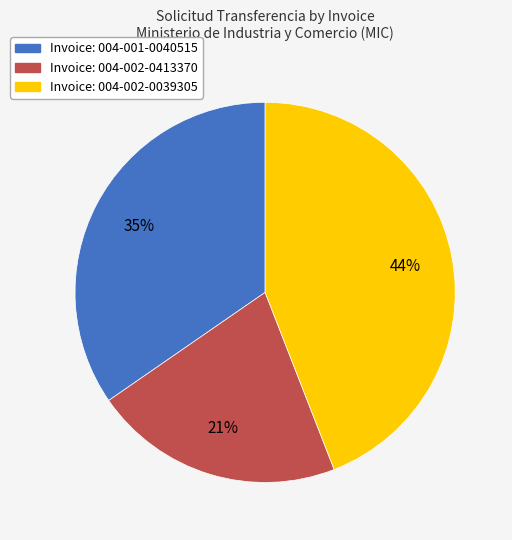

Is there any slice that represents more than half of the pie?

No